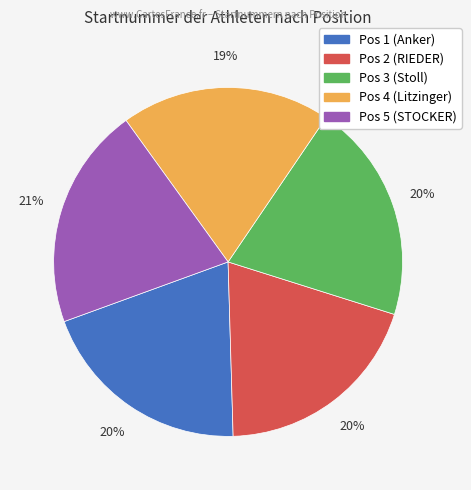

Approximately how many times larger is the value at Pos 3 (Stoll) compared to Pos 2 (RIEDER)?

1.0